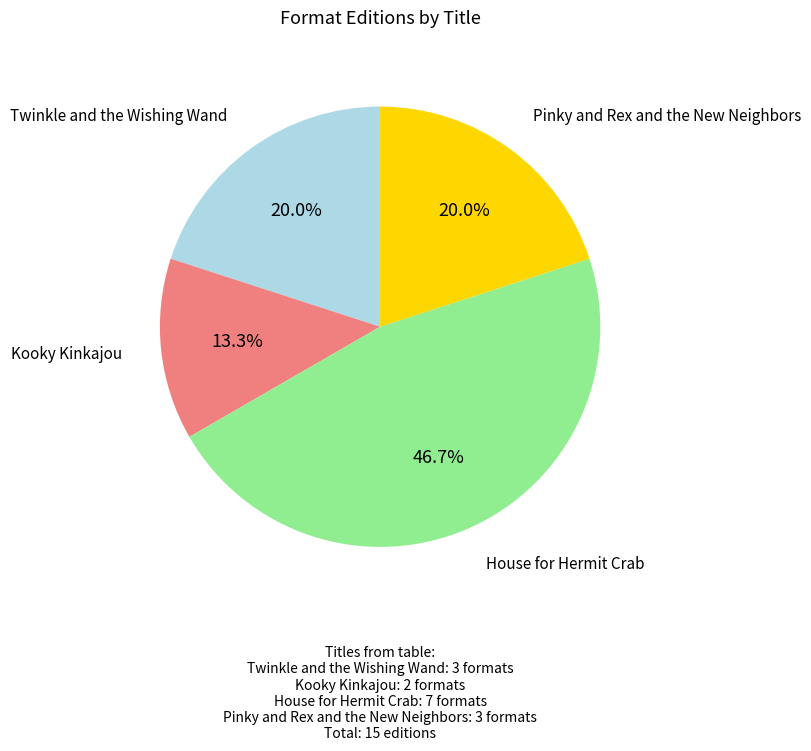

Count the number of slices in the pie.

4